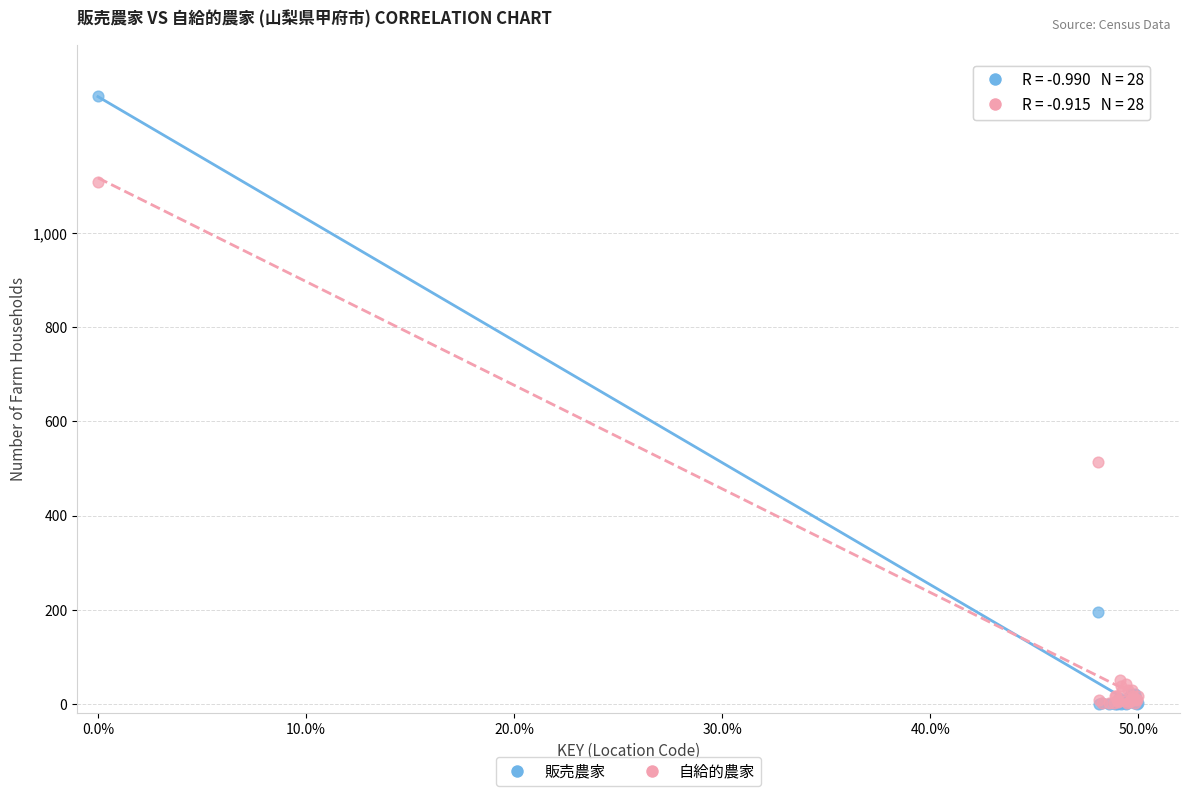

Across all series, what Y value is closest to 645?

513